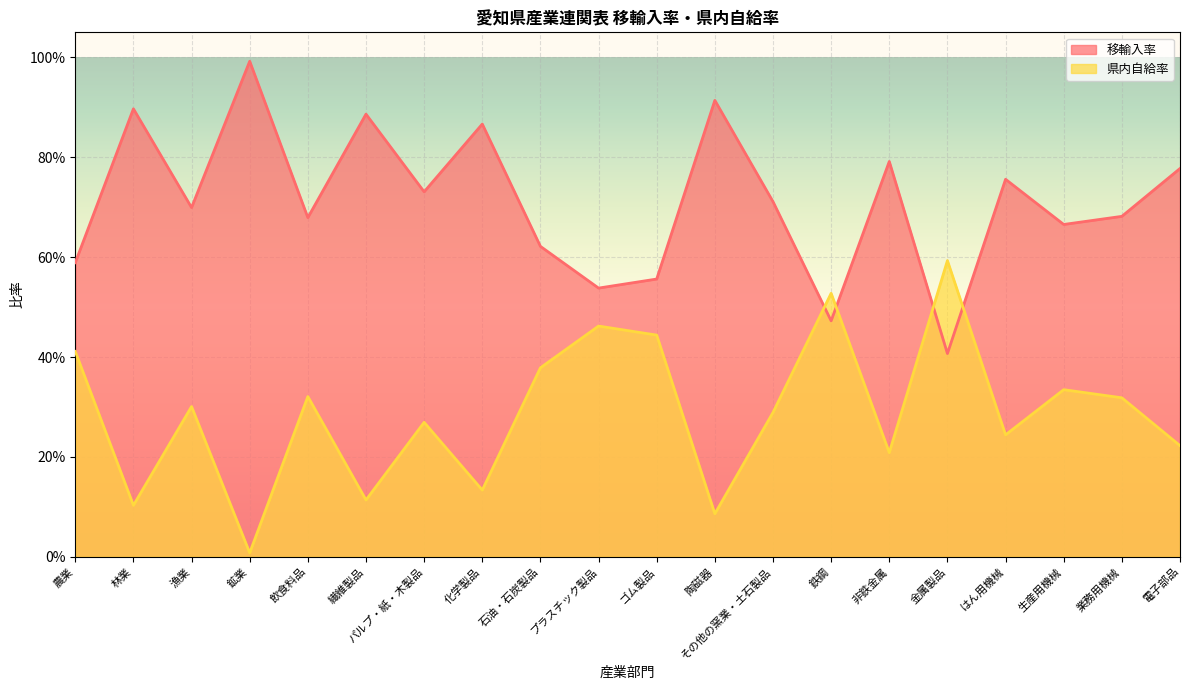

How many interior local peaks does the 県内自給率 series have?

7